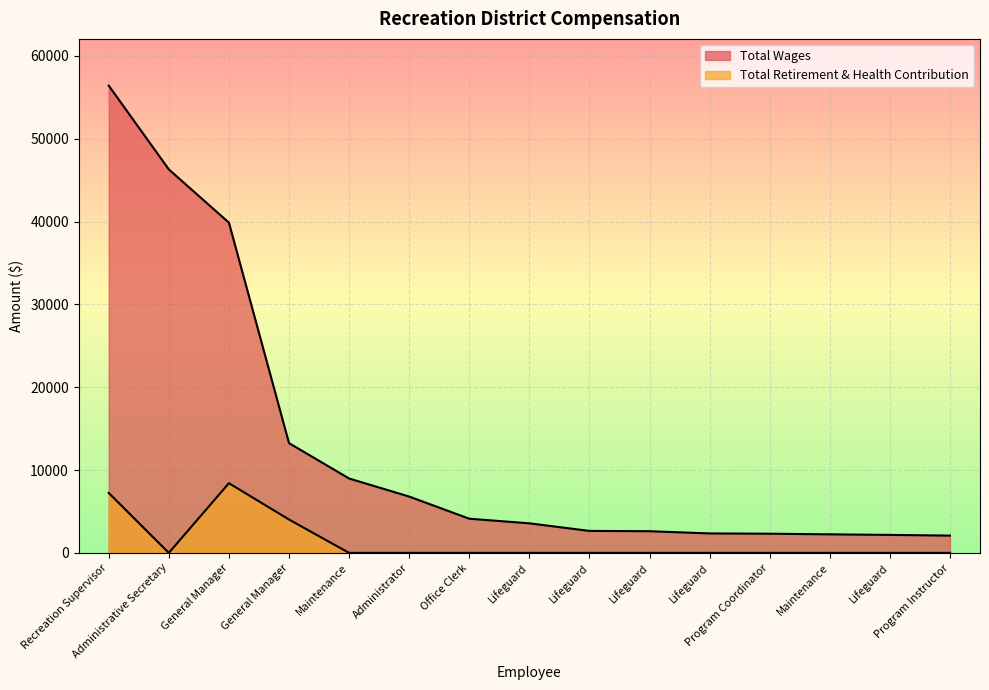

True or false: Total Retirement & Health Contribution has a value of 2265 at Recreation Supervisor.

False